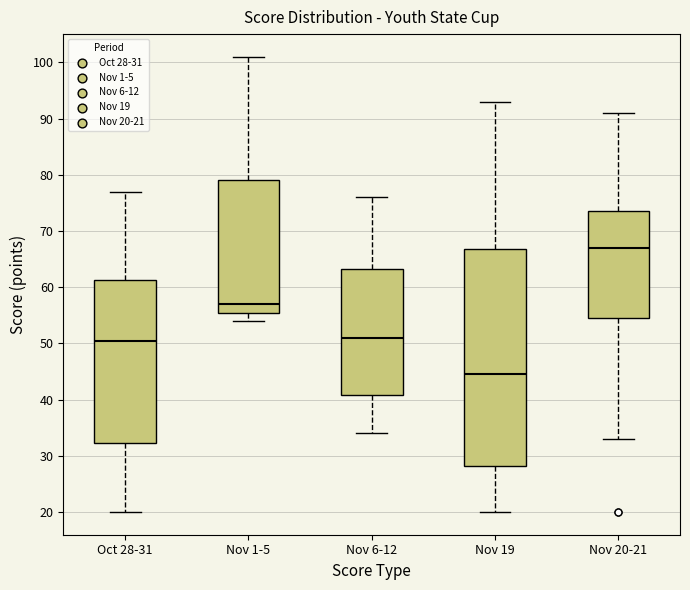

Where does the upper whisker of the box for Oct 28-31 end on the y-axis? The values are not printed on the chart, so give them approximately, as read against the axis.

77